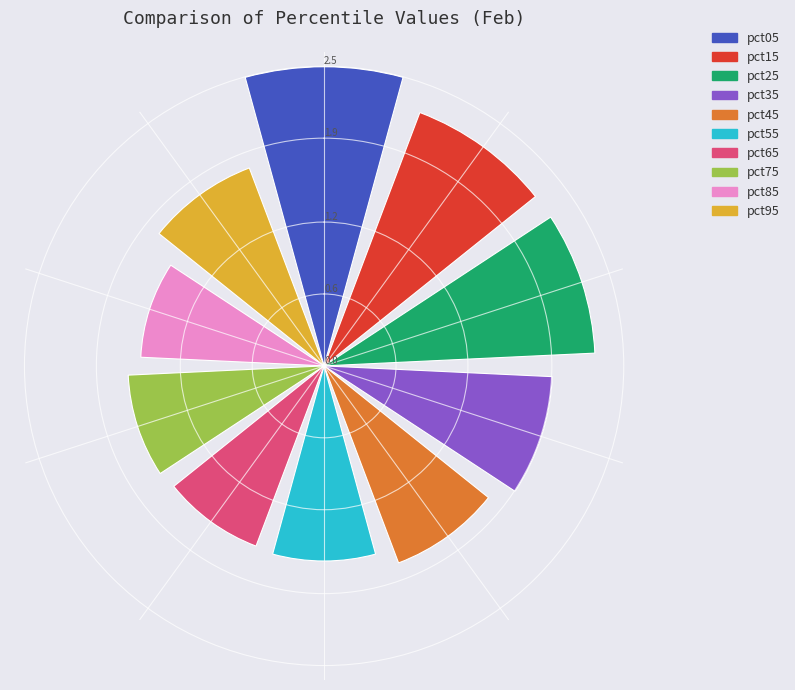

What is the maximum value shown in the chart?

2.5